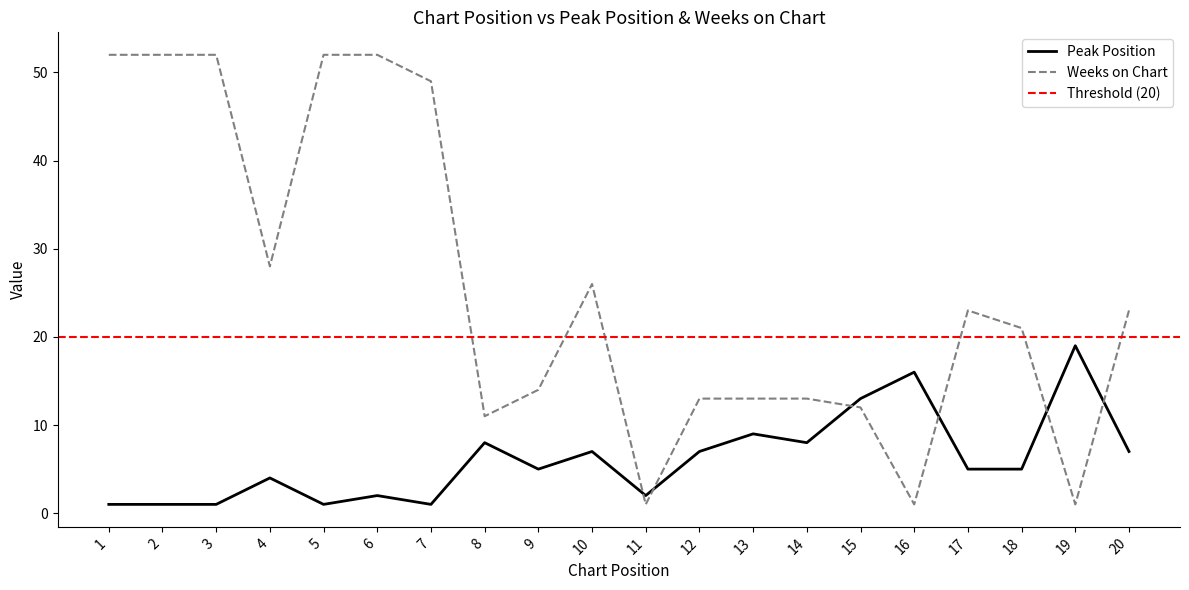

Between 4 and 18, which series saw the biggest shift?

Weeks on Chart